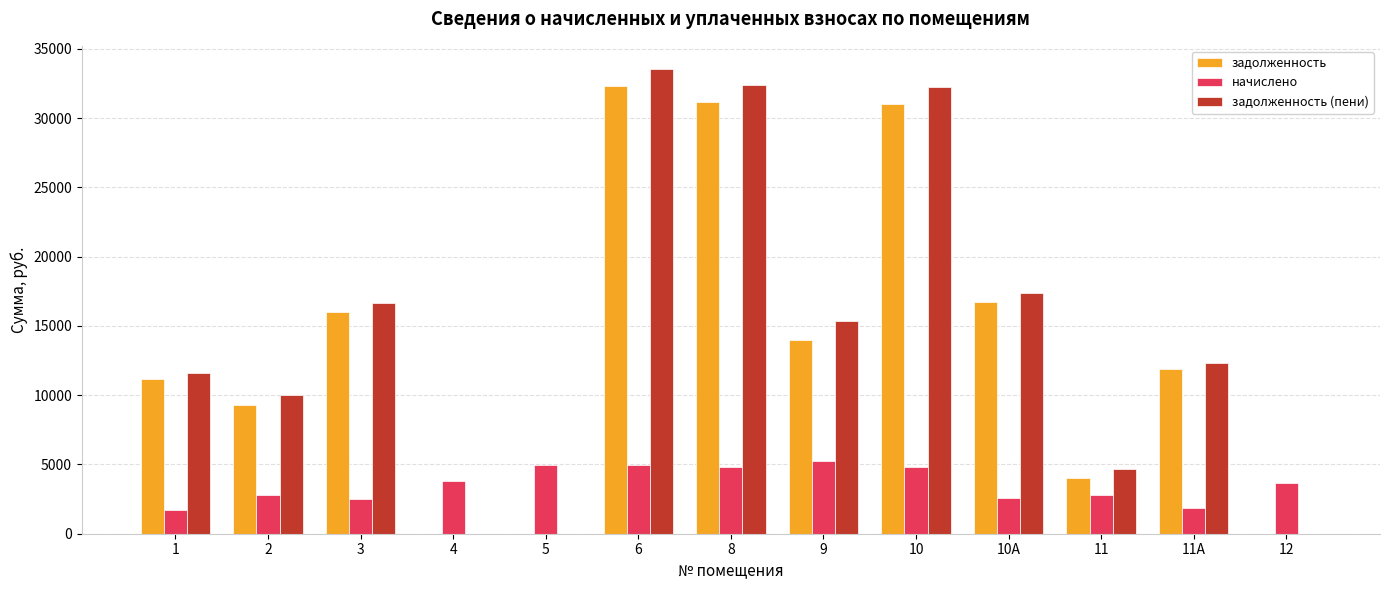

What is the total value across all series at 3?

35133.6